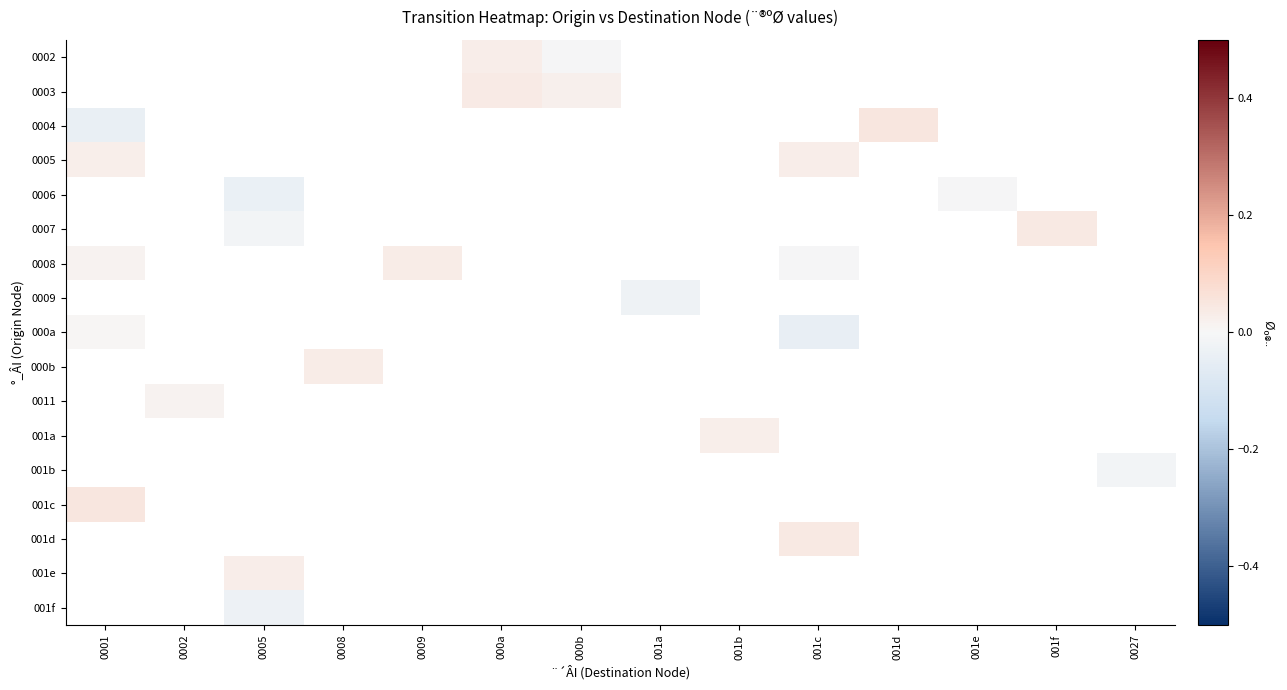

Which label corresponds to the smallest value in the chart?

001c